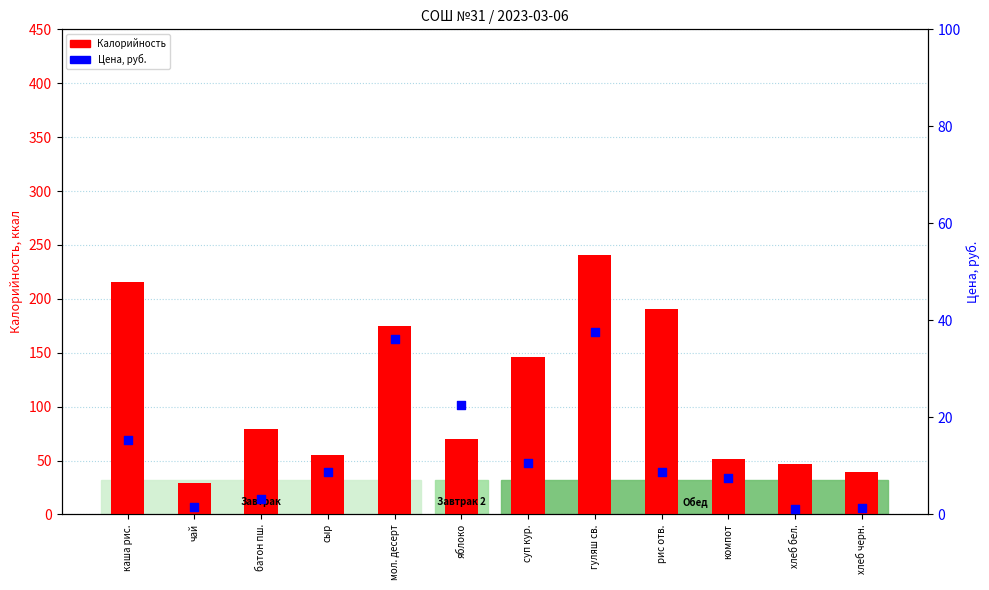

Which series contains the lowest Y value?

Цена, руб.